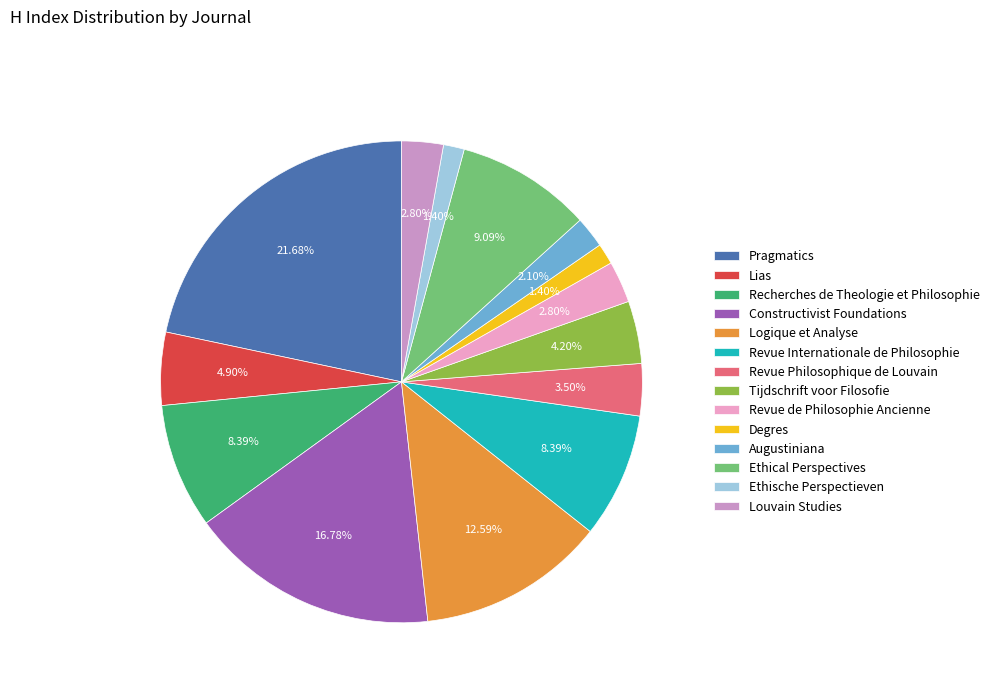

Between Recherches de Theologie et Philosophie and Revue de Philosophie Ancienne, which is larger?

Recherches de Theologie et Philosophie